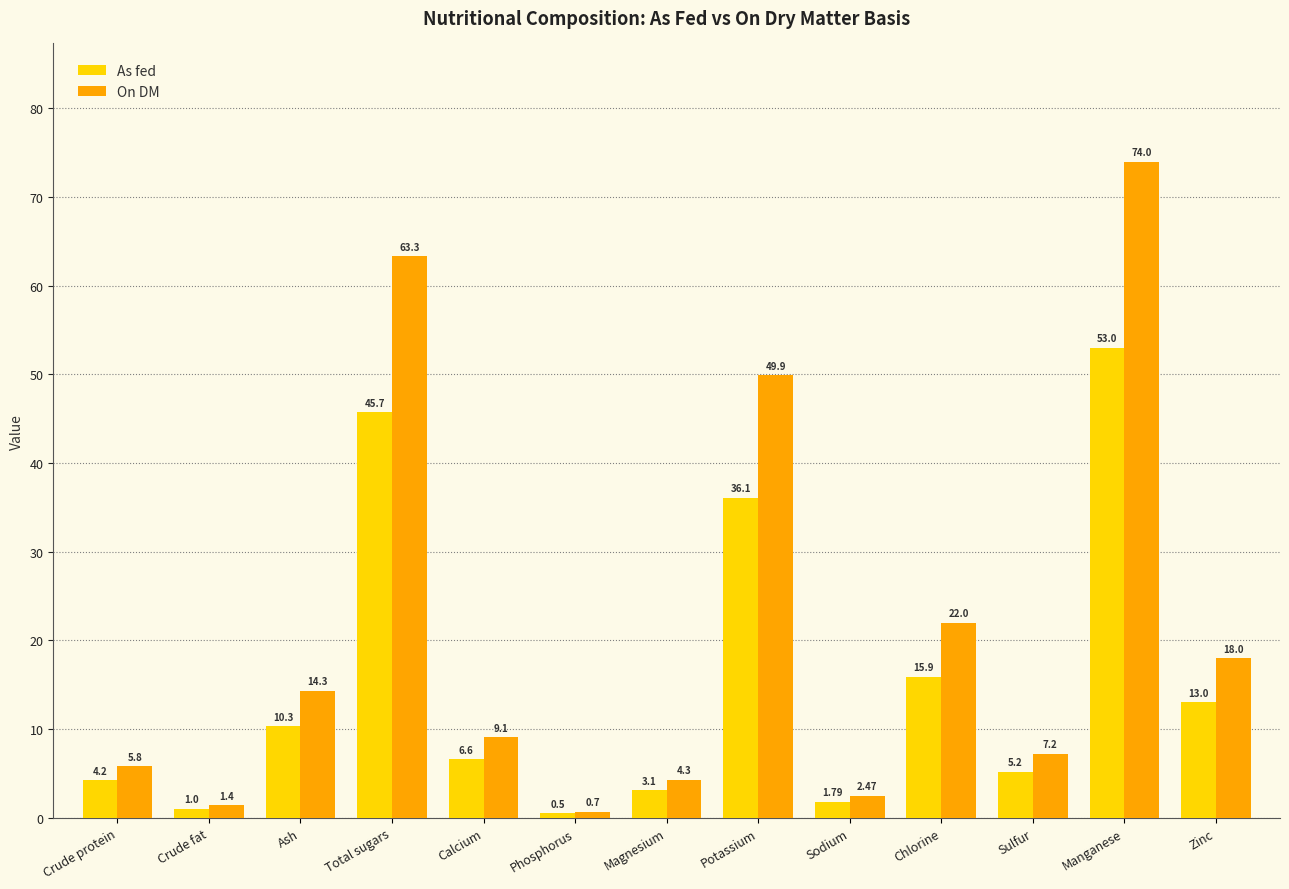

What is the difference between the maximum and minimum values in the On DM series?

73.3